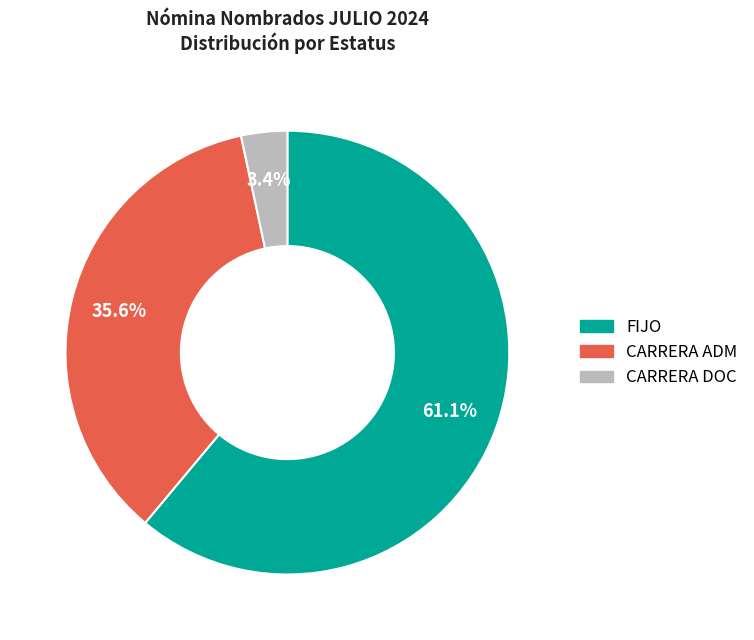

What is the majority slice?

FIJO